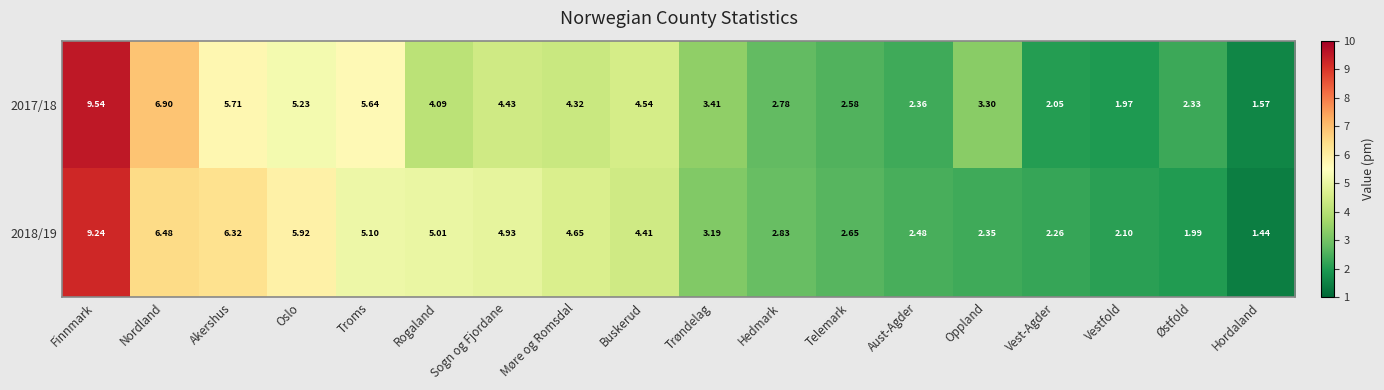

Where is 2017/18 nearest to the value 5?

Oslo